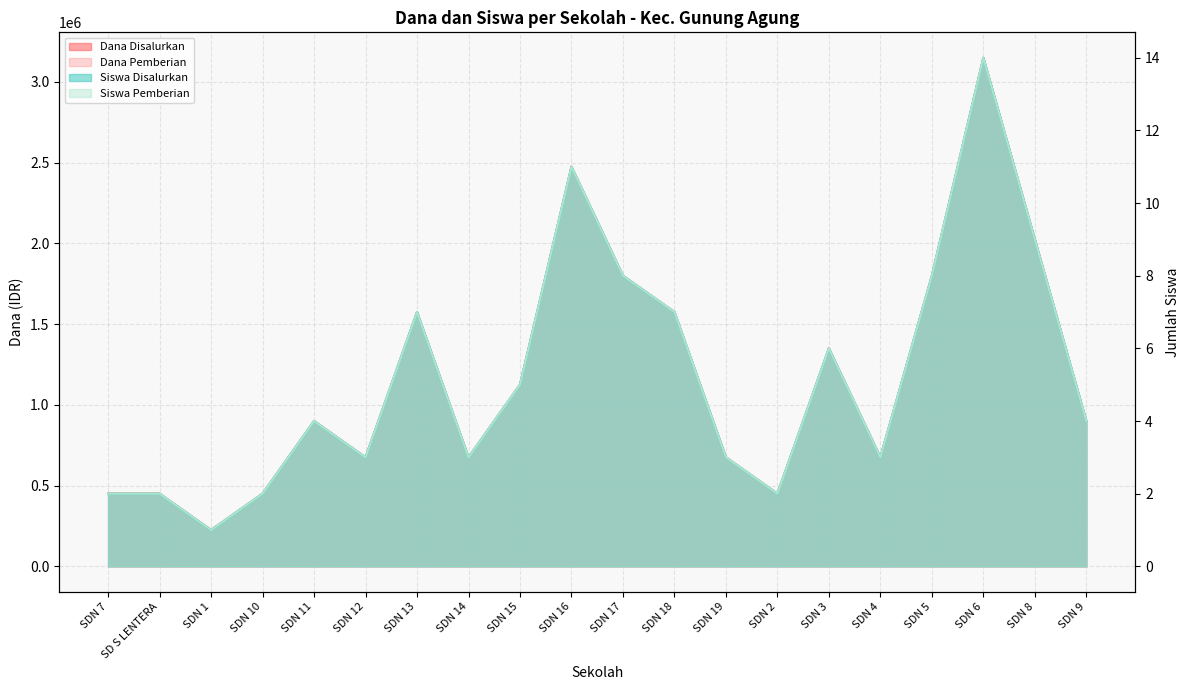

How many lines are shown in the chart?

4